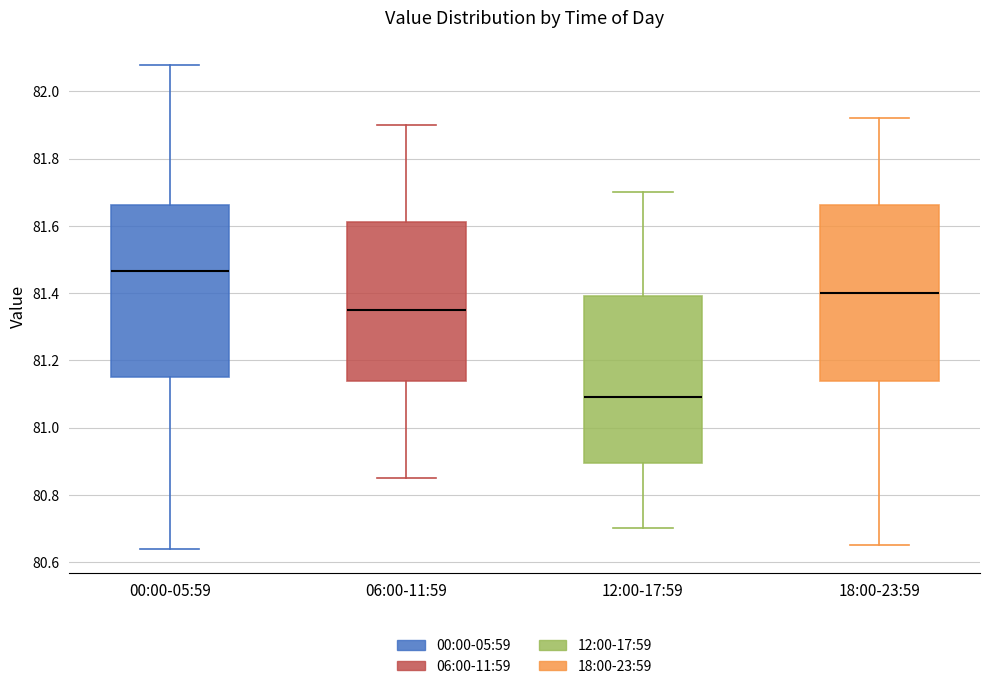

Reading left to right, transcribe this box plot: for each box, give where its median line is, the range the box spans, and where its two whiskers end, as read against the y-axis. The values are not printed on the chart, so give them approximately, as read against the axis.

00:00-05:59: median 81.46, box 81.16 to 81.66, whiskers 80.64 to 82.08
06:00-11:59: median 81.36, box 81.14 to 81.62, whiskers 80.86 to 81.90
12:00-17:59: median 81.10, box 80.90 to 81.40, whiskers 80.70 to 81.70
18:00-23:59: median 81.40, box 81.14 to 81.66, whiskers 80.66 to 81.92